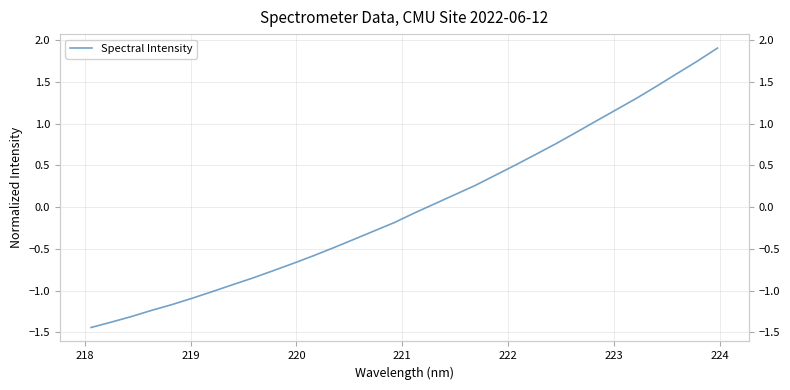

Count the number of categories in the chart.

32